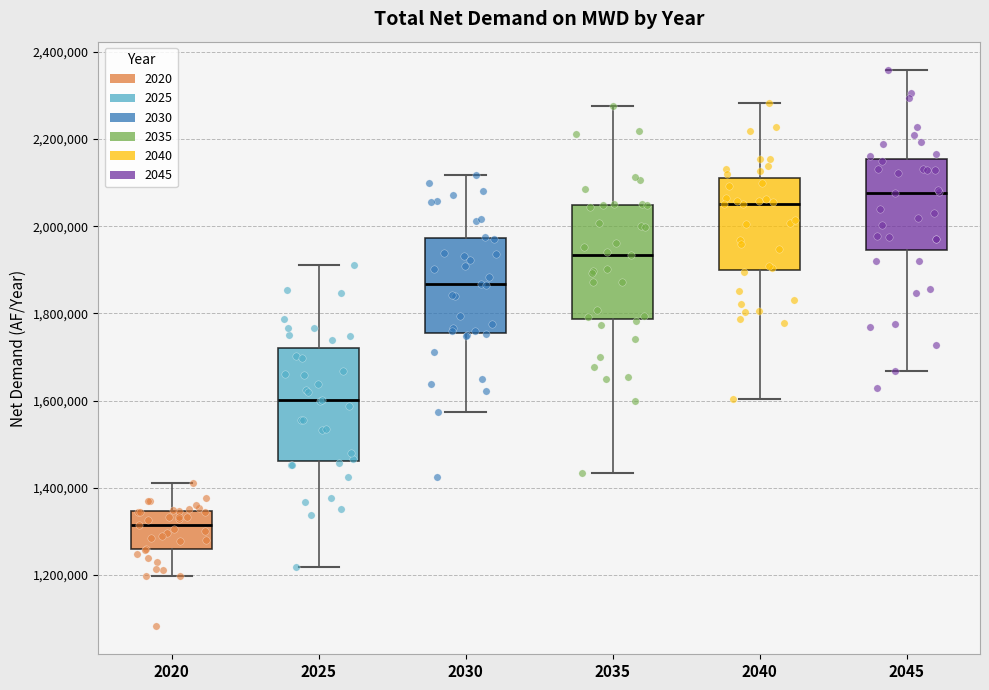

Where does the median line of the box at x = 2040 sit on the y-axis? The values are not printed on the chart, so give them approximately, as read against the axis.

2040000